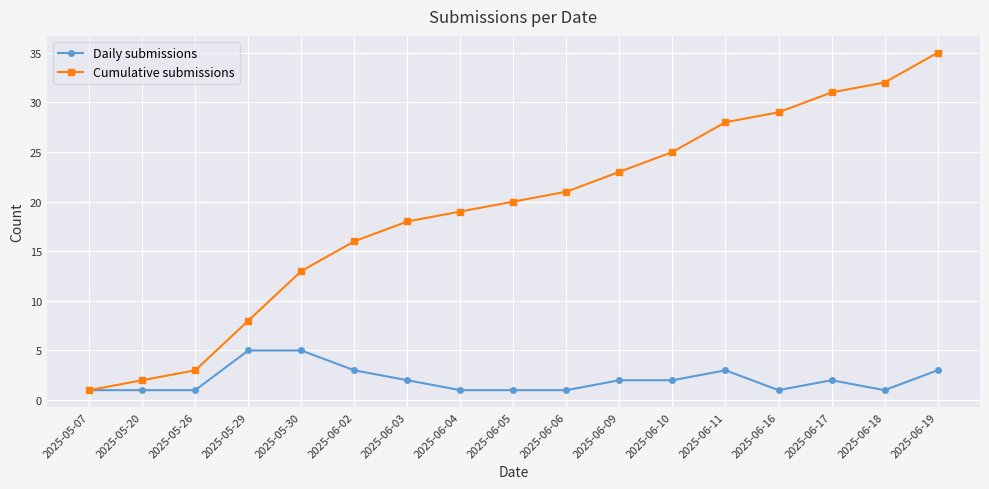

Does the chart display data point markers on the line(s)?

Yes